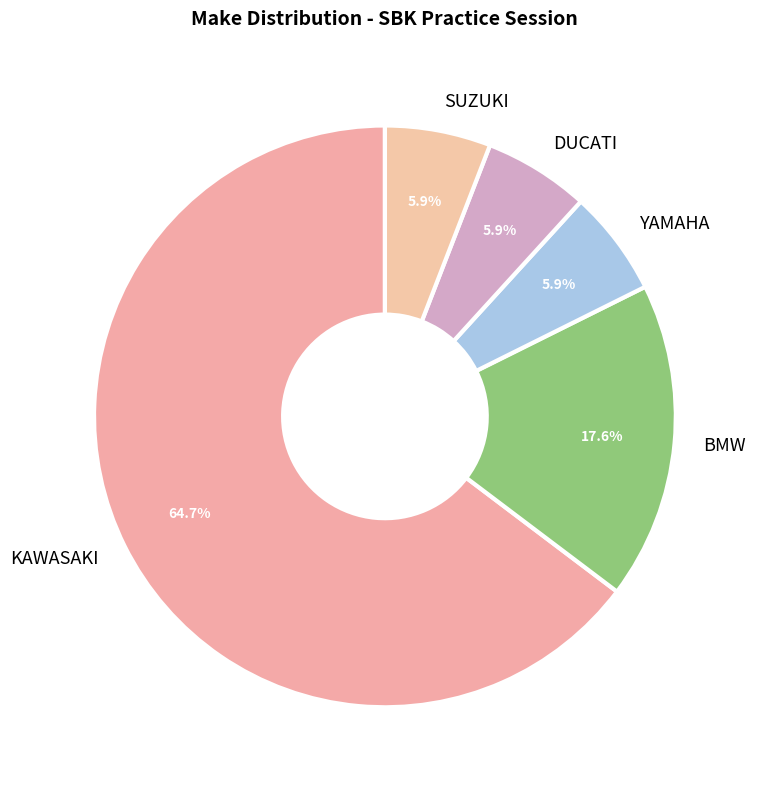

How much of the chart is everything except SUZUKI?

94.1%